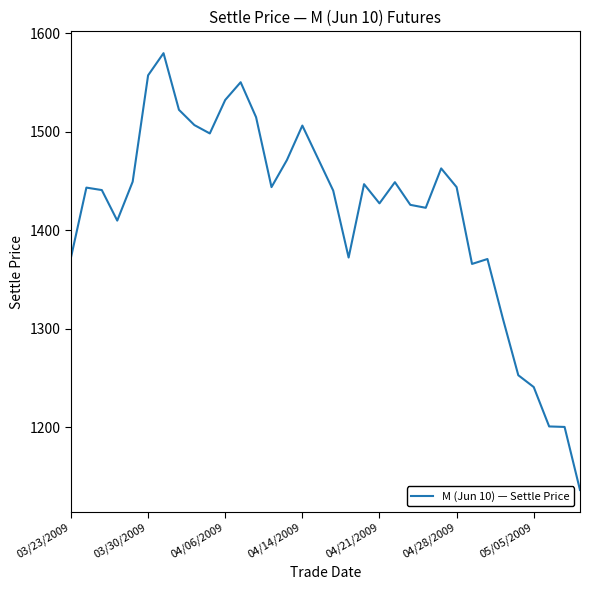

What is the smallest value displayed?

1136.5